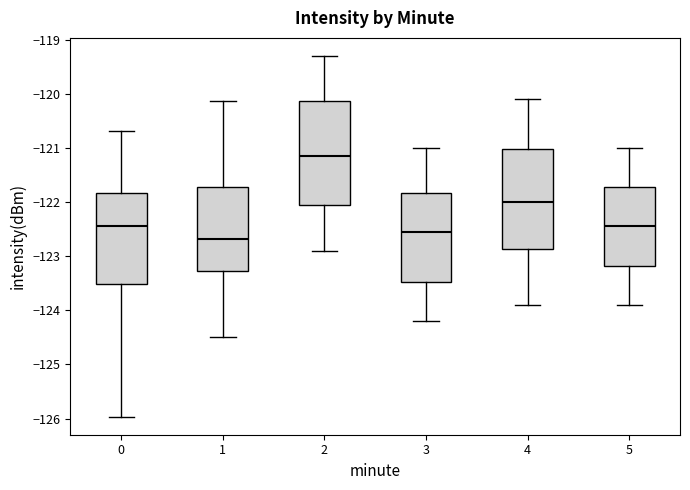

Reading left to right, transcribe this box plot: for each box, give where its median line is, the range the box spans, and where its two whiskers end, as read against the y-axis. The values are not printed on the chart, so give them approximately, as read against the axis.

0: median -122.4, box -123.5 to -121.8, whiskers -126.0 to -120.7
1: median -122.7, box -123.3 to -121.7, whiskers -124.5 to -120.1
2: median -121.1, box -122.0 to -120.1, whiskers -122.9 to -119.3
3: median -122.5, box -123.5 to -121.8, whiskers -124.2 to -121.0
4: median -122.0, box -122.9 to -121.0, whiskers -123.9 to -120.1
5: median -122.4, box -123.2 to -121.7, whiskers -123.9 to -121.0